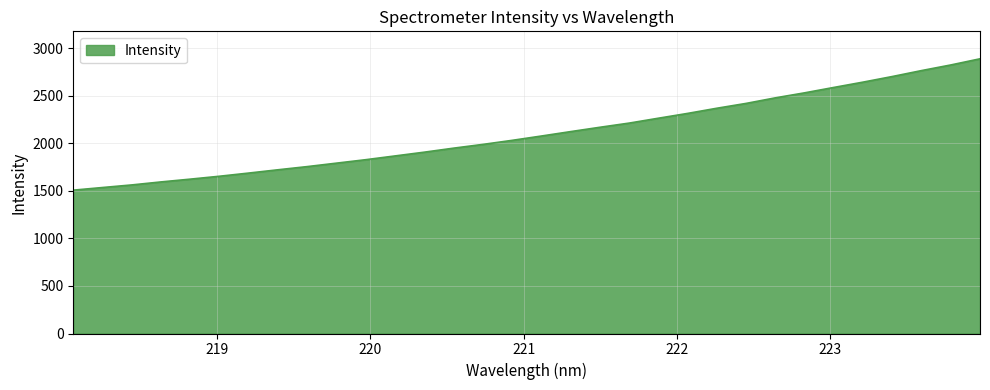

What is the minimum value shown in the chart?

1507.5